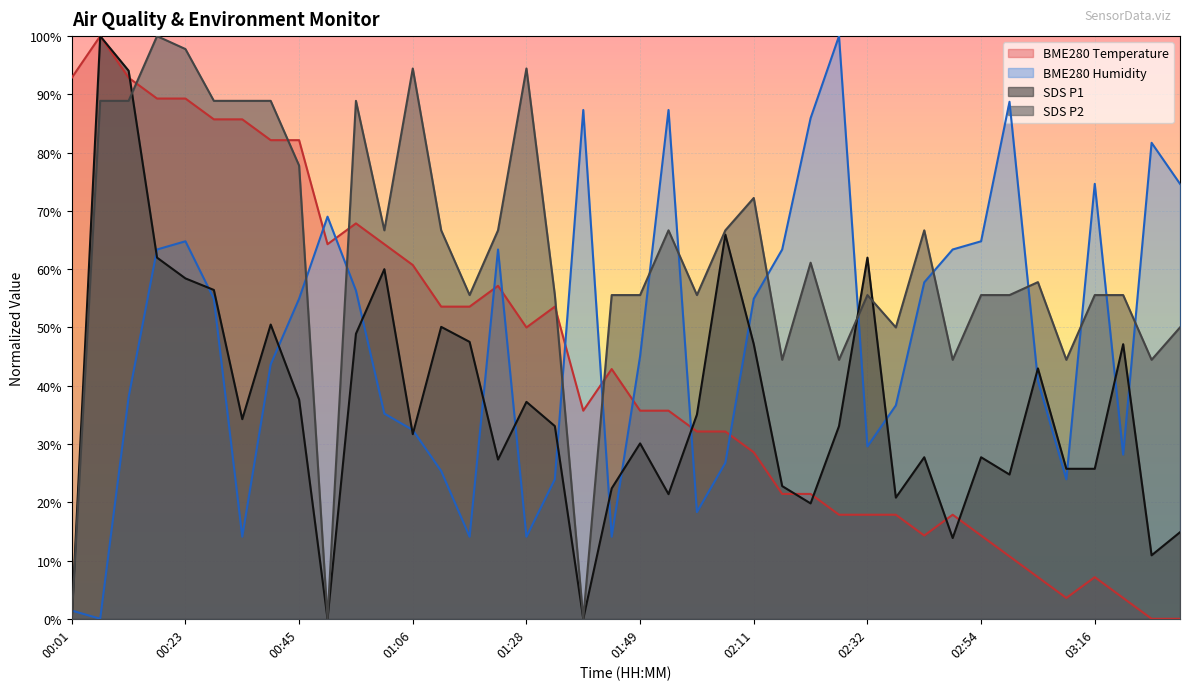

What is the label of the 32nd point from the left?

02:49